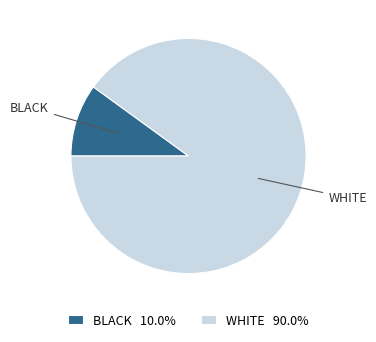

Which category has the biggest portion of the pie?

WHITE